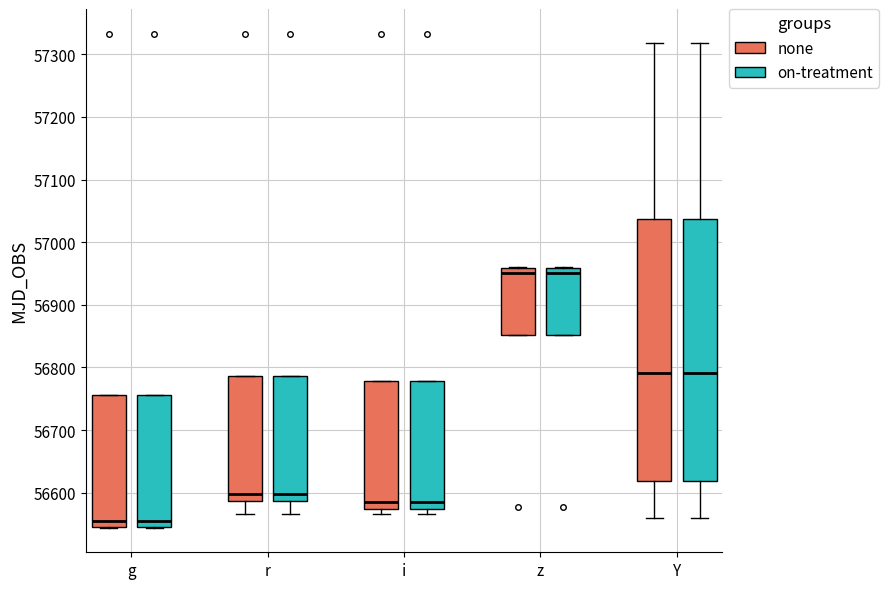

Where is the lower edge of the box for i (on-treatment) on the y-axis? The values are not printed on the chart, so give them approximately, as read against the axis.

56570